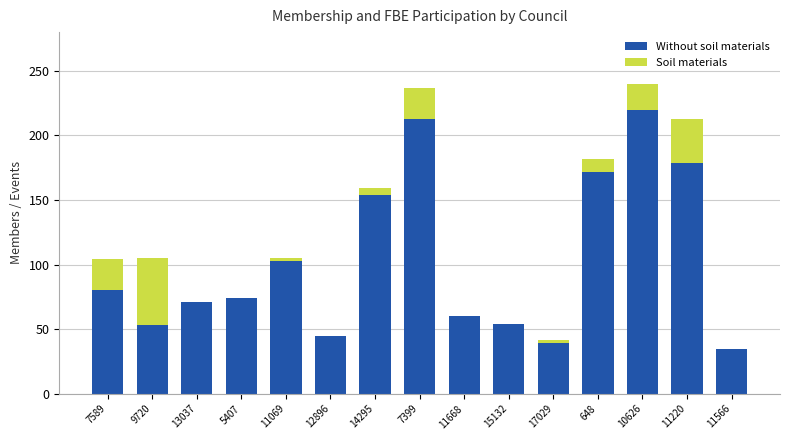

What is the maximum value for Without soil materials?

220